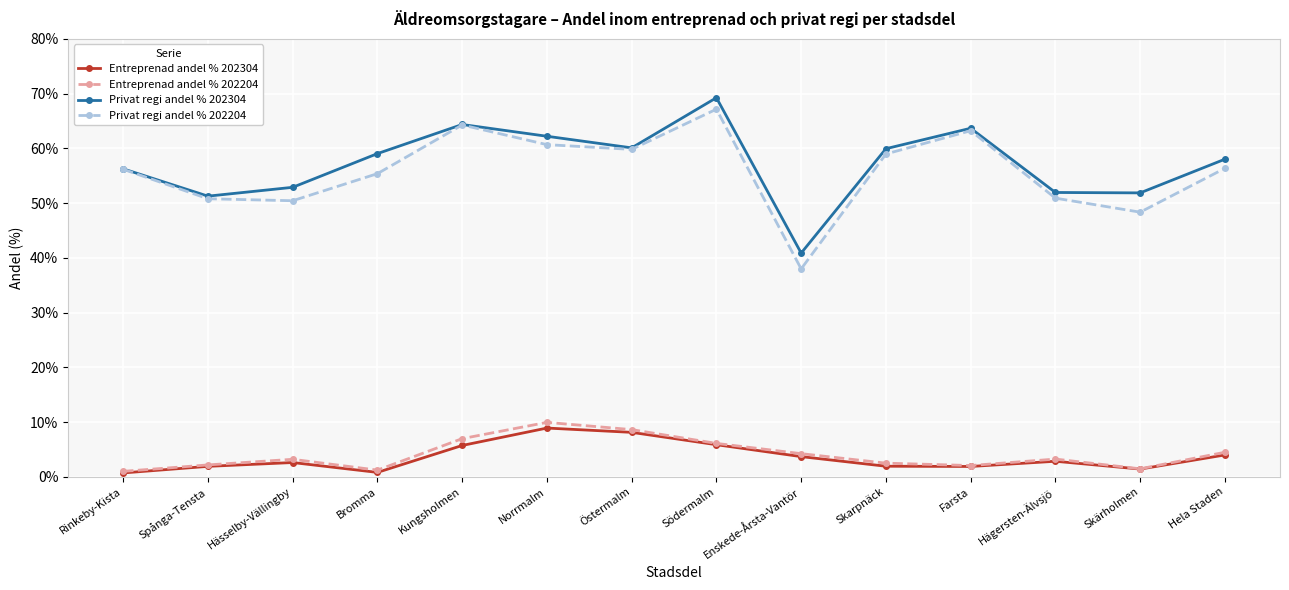

What value does the Privat regi andel % 202304 series have at Farsta?

63.7